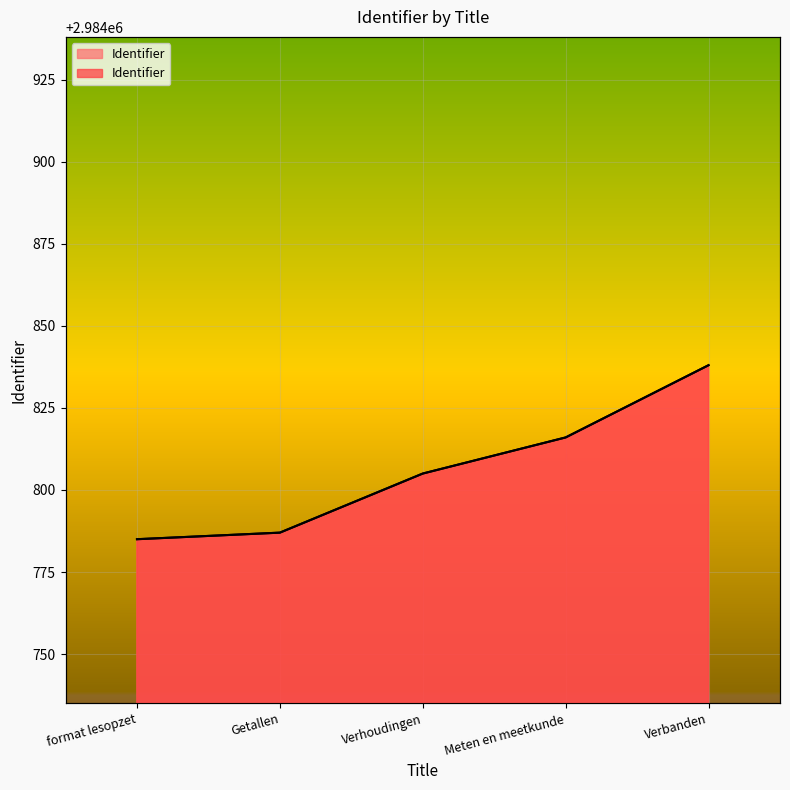

What position from the left is Verhoudingen?

3